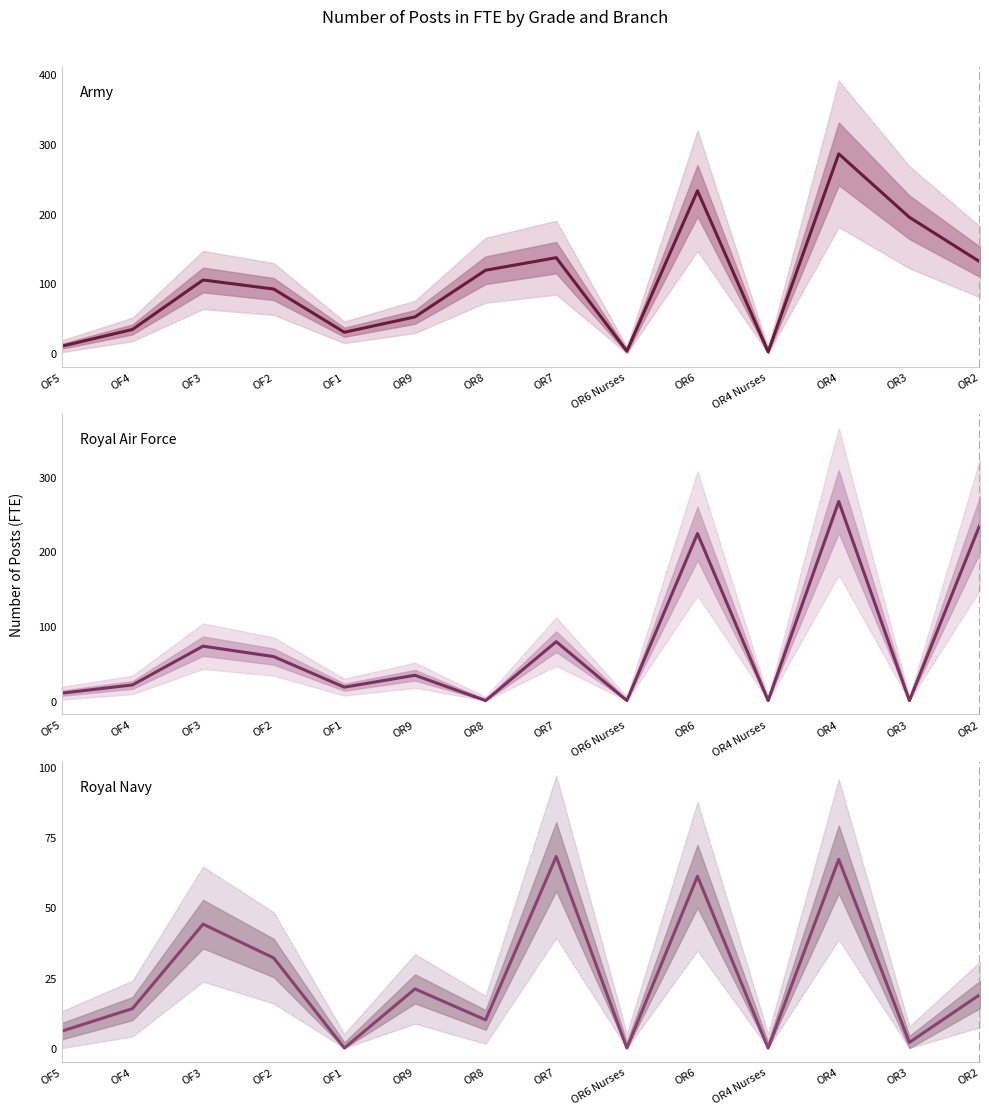

How many values in the Royal Air Force series exceed 34?

6